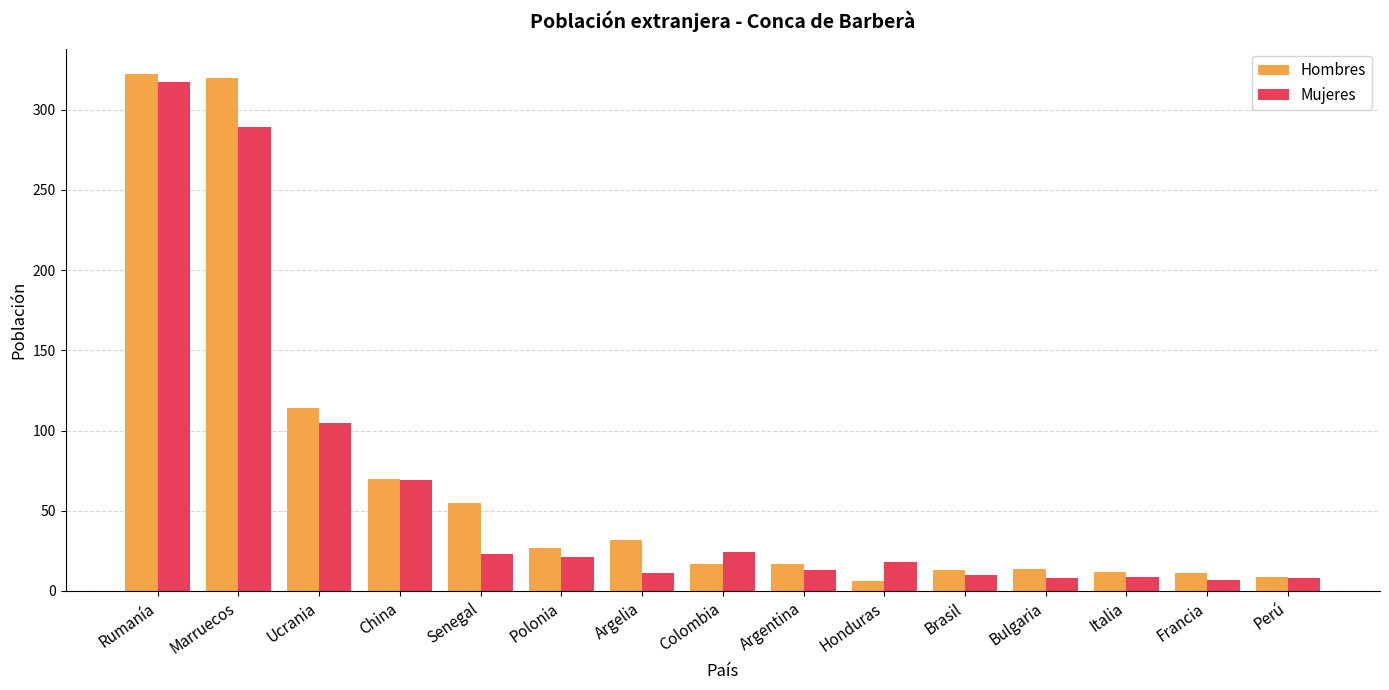

What value does the Hombres series have at Rumanía?

322